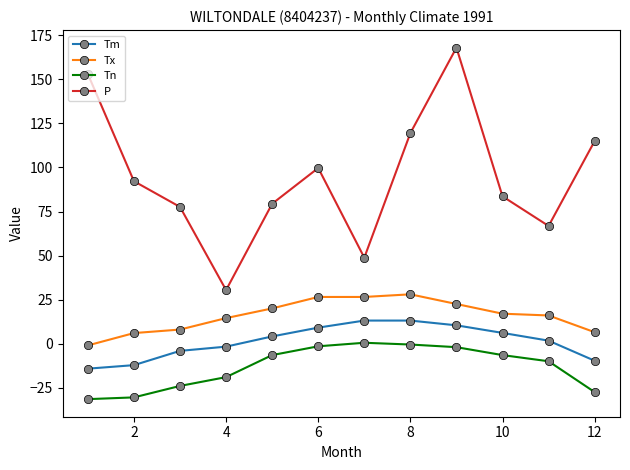

List the series in order of their peak value, lowest first.

Tn, Tm, Tx, P